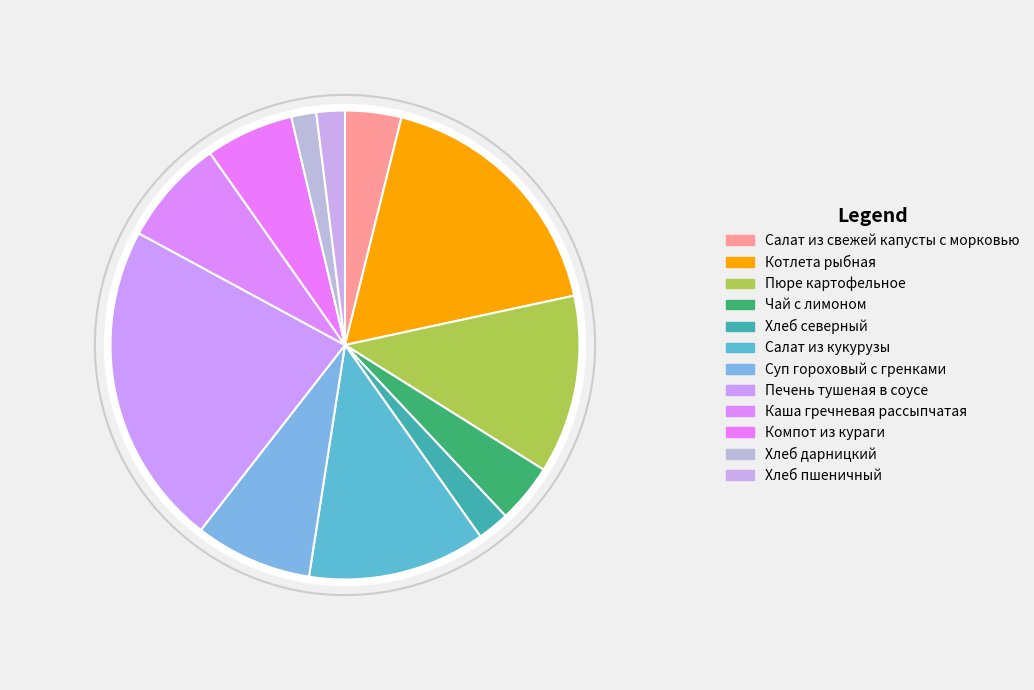

Count the number of slices in the pie.

12